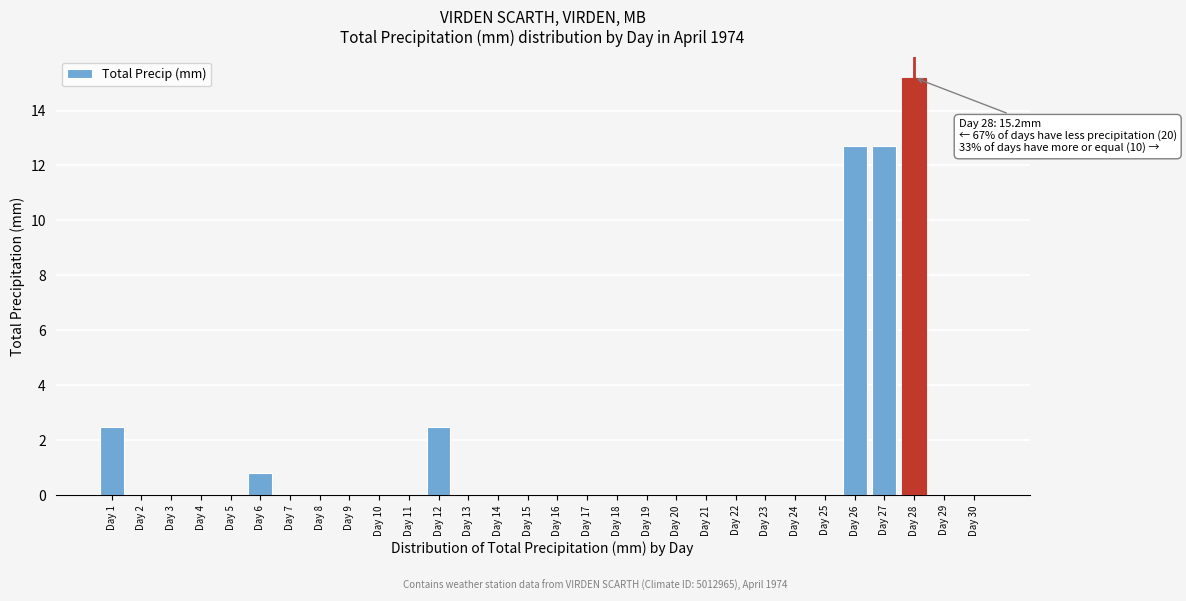

Reading right to left, extract all data points from this chart.

Day 30=0.0	Day 29=0.0	Day 28=15.2	Day 27=12.7	Day 26=12.7	Day 25=0.0	Day 24=0.0	Day 23=0.0	Day 22=0.0	Day 21=0.0	Day 20=0.0	Day 19=0.0	Day 18=0.0	Day 17=0.0	Day 16=0.0	Day 15=0.0	Day 14=0.0	Day 13=0.0	Day 12=2.5	Day 11=0.0	Day 10=0.0	Day 9=0.0	Day 8=0.0	Day 7=0.0	Day 6=0.8	Day 5=0.0	Day 4=0.0	Day 3=0.0	Day 2=0.0	Day 1=2.5